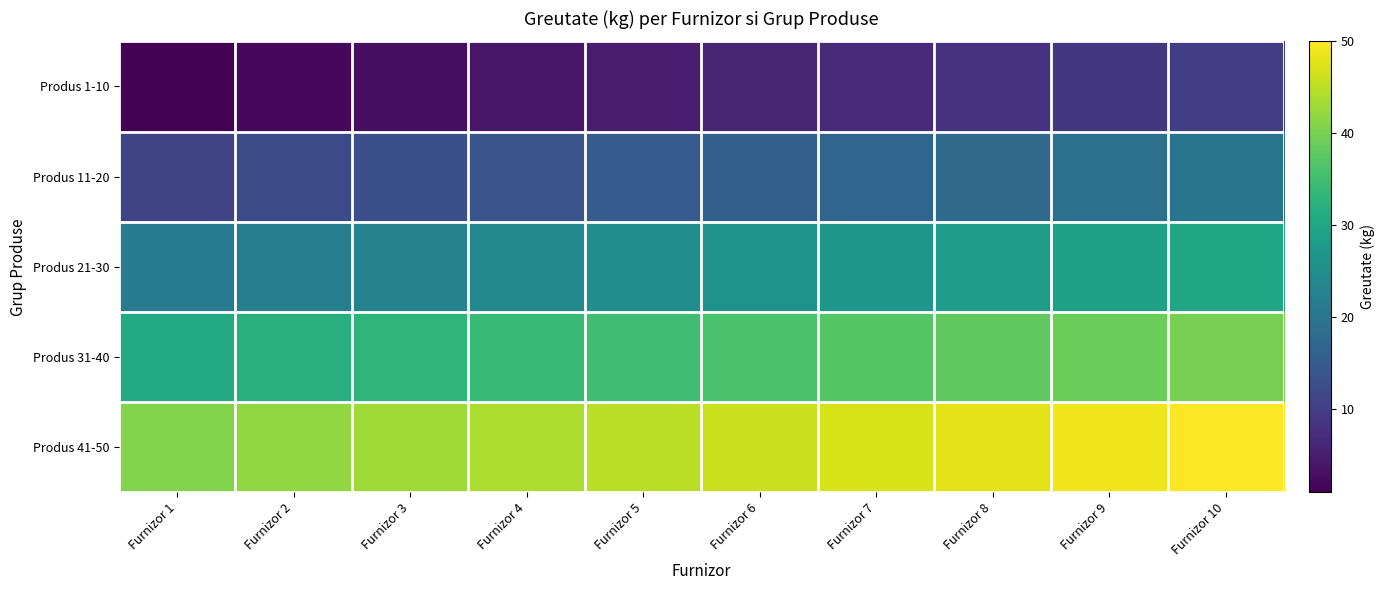

At how many categories does at least one series exceed 24?

10